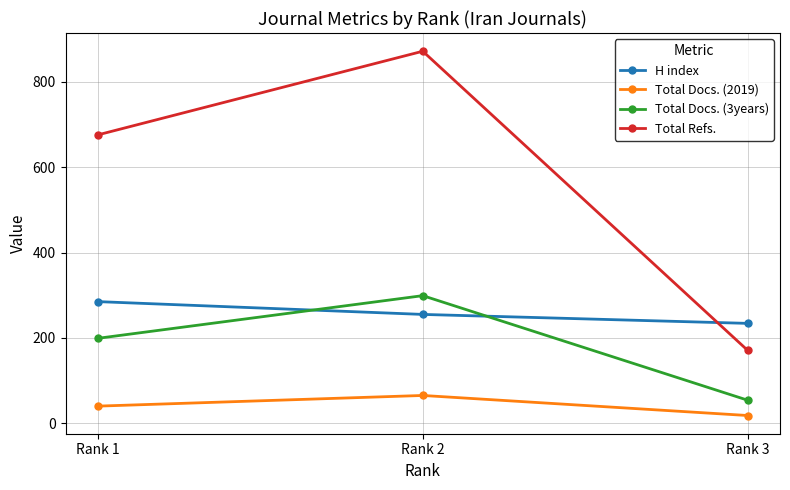

How many values in the H index series are below 255?

1